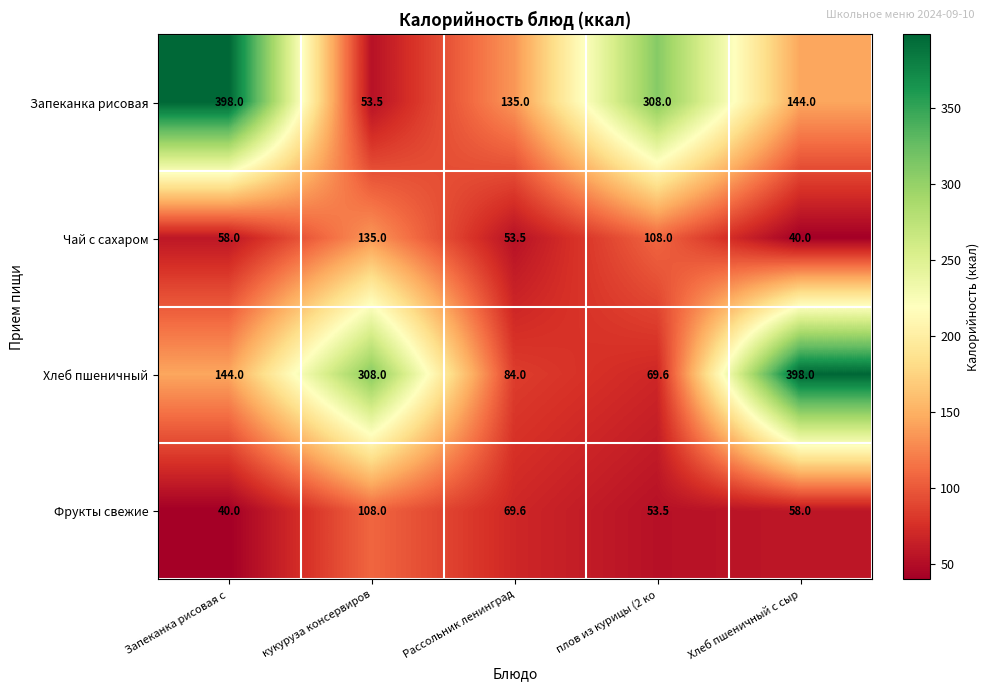

At which label does Запеканка рисовая first exceed 144?

Запеканка рисовая с 